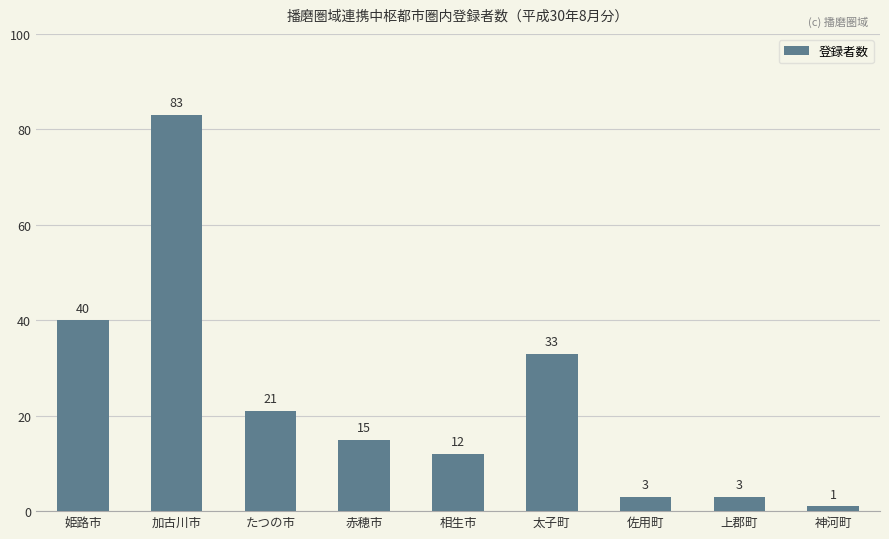

Reading left to right, what are all the values shown in this chart?

姫路市=40	加古川市=83	たつの市=21	赤穂市=15	相生市=12	太子町=33	佐用町=3	上郡町=3	神河町=1